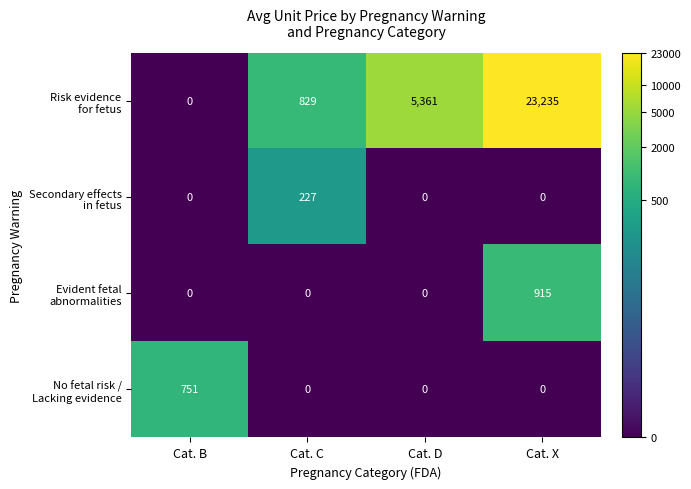

What is the total value across all series at Cat. D?

5361